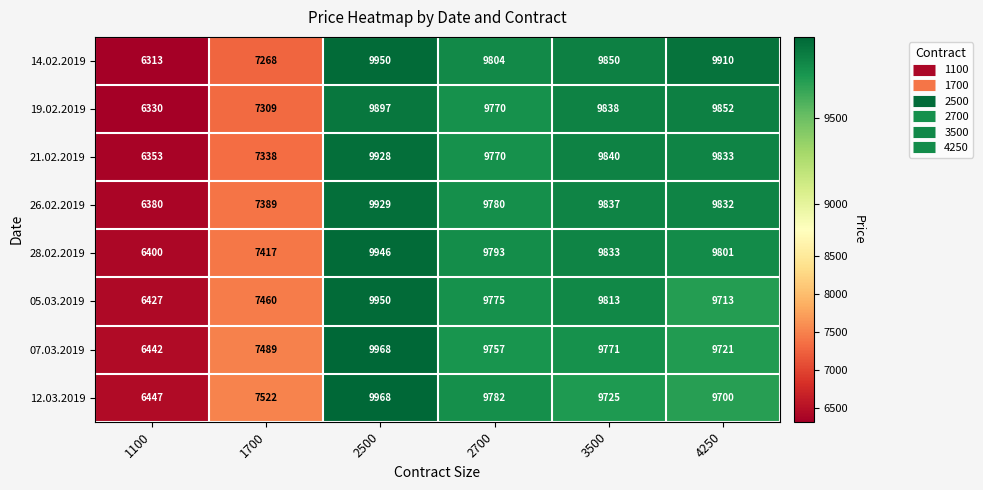

Rank the series at 1100 from highest to lowest value.

12.03.2019, 07.03.2019, 05.03.2019, 28.02.2019, 26.02.2019, 21.02.2019, 19.02.2019, 14.02.2019